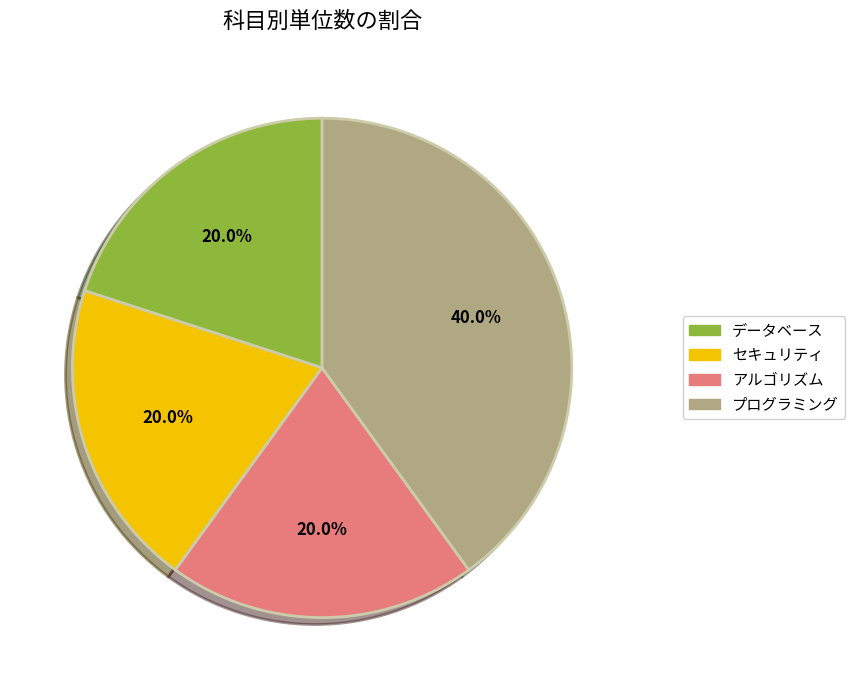

Is there any slice that represents more than half of the pie?

No